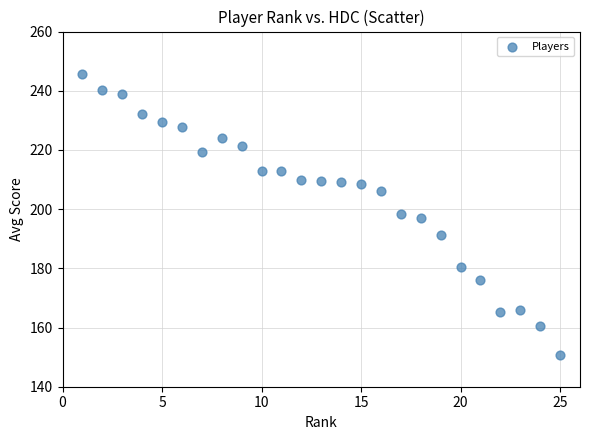

What is the range of Y values (max minus min)?

95.2